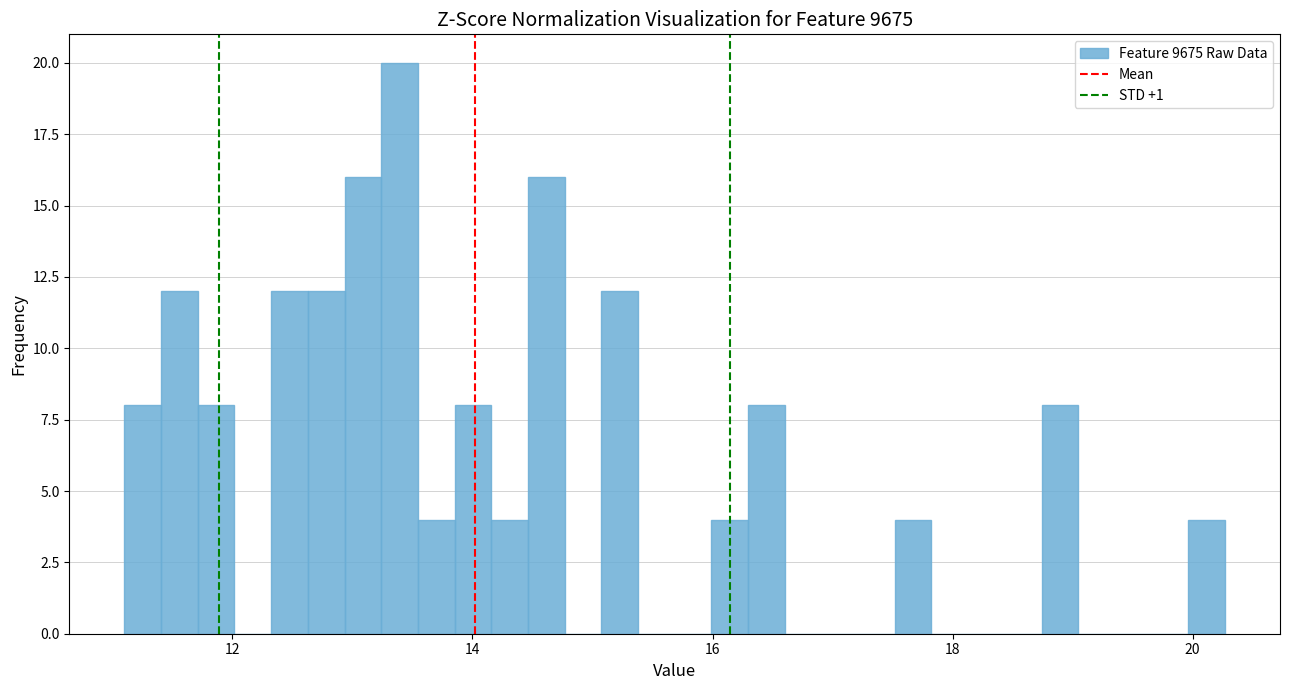

Around what value on the x-axis is the tallest bar? Give the approximate position of its centre, as read against the axis.

13.4